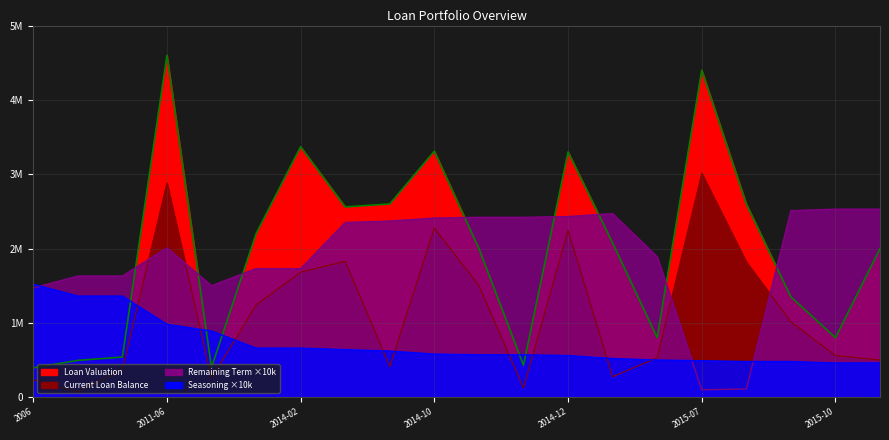

Rank the categories by Current Loan Balance value from lowest to highest.

2008-04-18, 2014-11-25, 2006, 2012-03-15, 2015-04-10, 2008-04-23, 2014-06-10, 2015-10-09, 2015-06-26, 2015-10-06, 2015-08-25, 2014-02-11, 2014-11-04, 2014-02-17, 2015-08-13, 2014-04-08, 2014-12-16, 2014-10-30, 2011-06-09, 2015-07-10